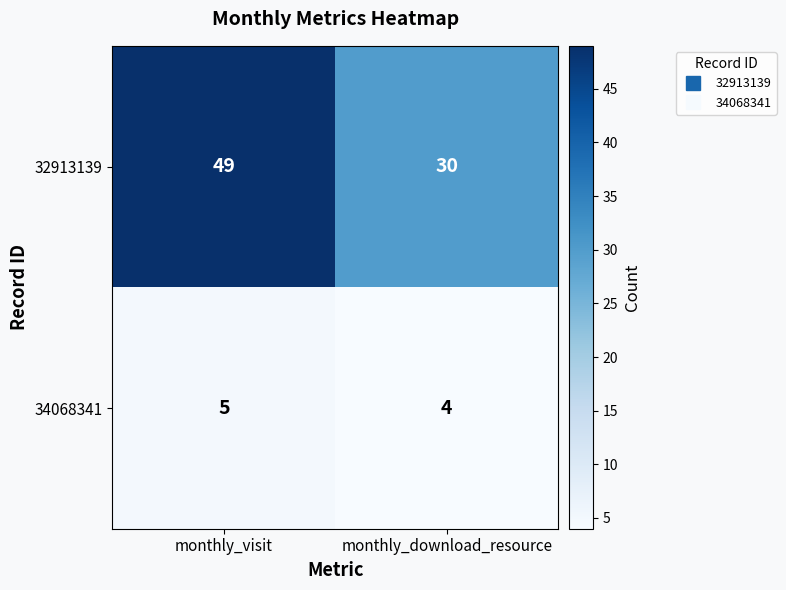

What is the spread (max minus min) of values at monthly_download_resource?

26